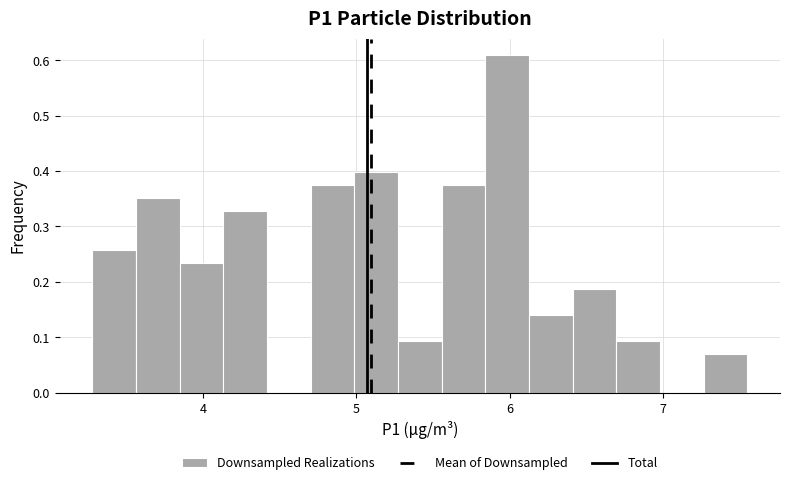

Around what value on the x-axis is the tallest bar? Give the approximate position of its centre, as read against the axis.

6.0